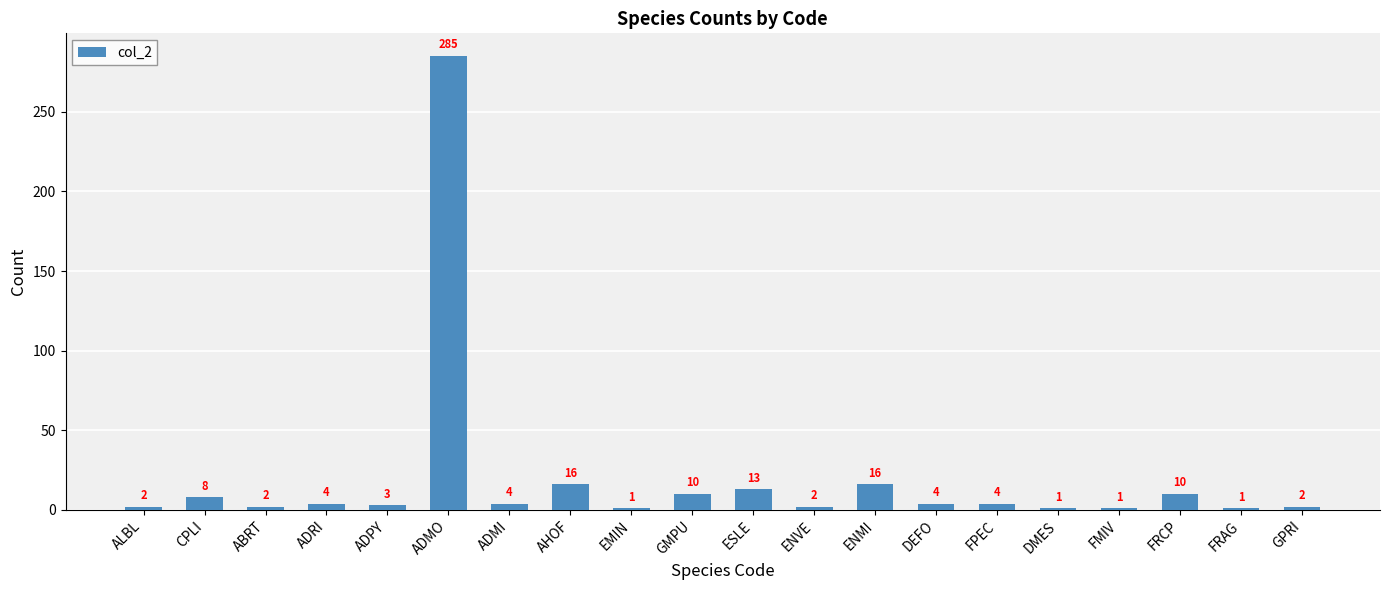

At which label does the data first exceed 4?

CPLI